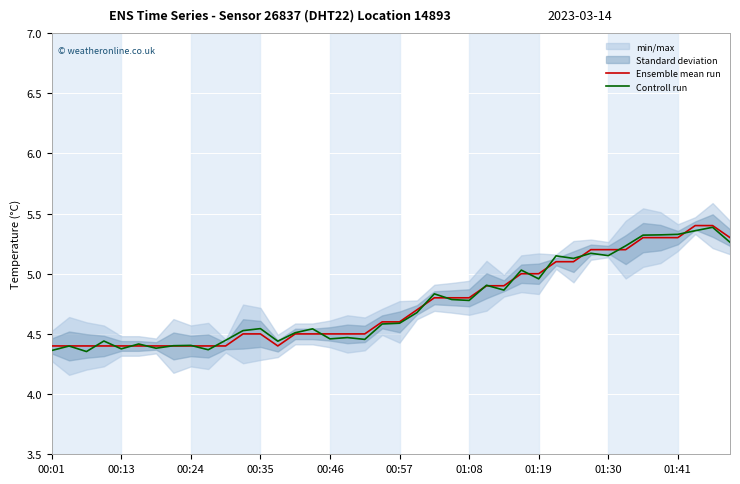

The Controll run series shows 4.4 at 00:01. True or false?

True